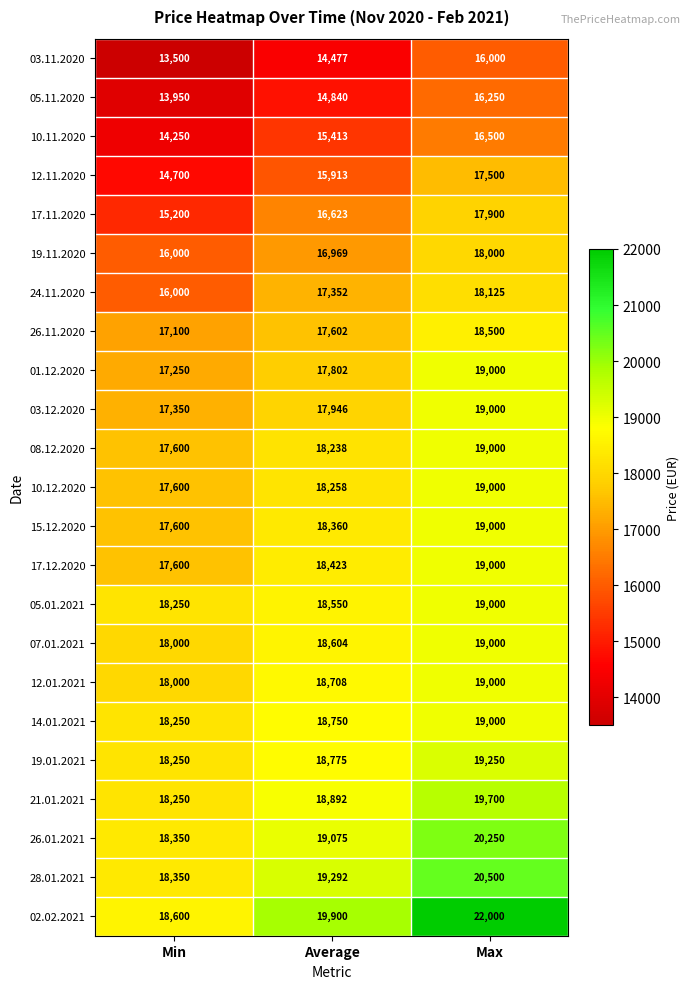

At how many categories does at least one series exceed 20475?

1